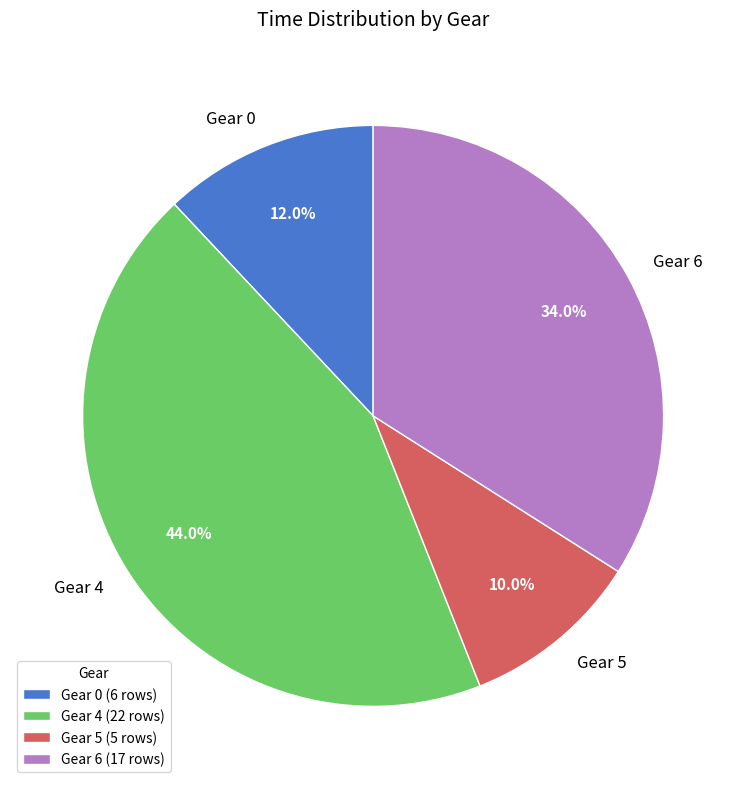

True or false: Gear 4 accounts for 44% of the total.

True